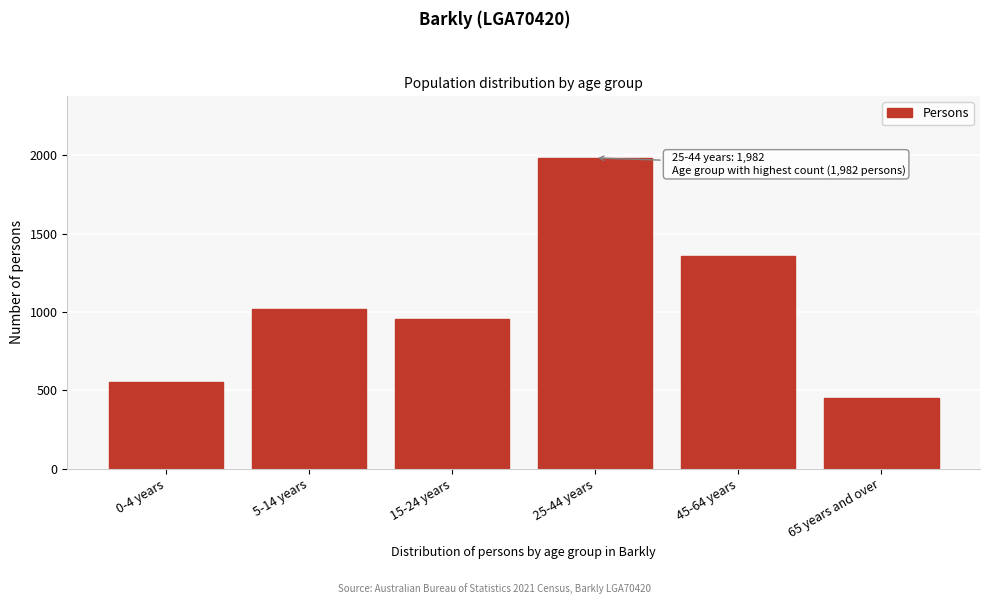

Reading left to right, what are all the values shown in this chart?

552	1017	956	1982	1355	450